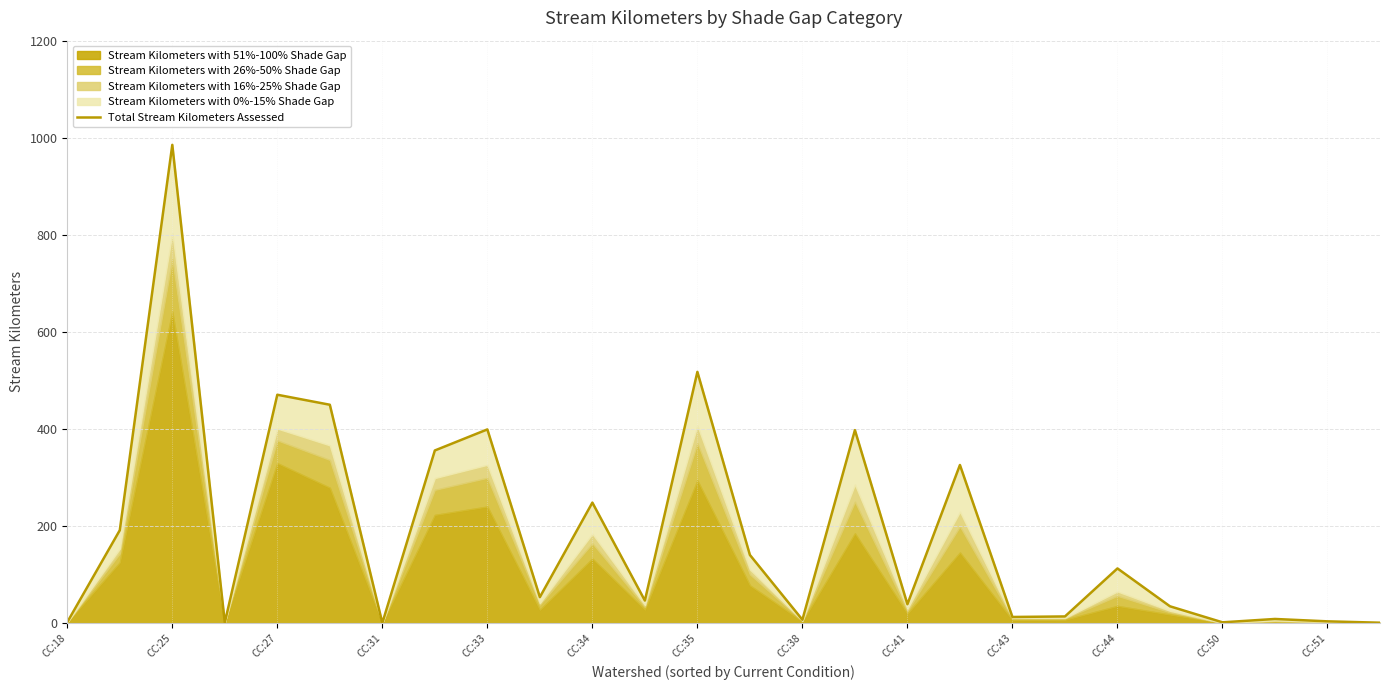

How many data points does each series have?

26